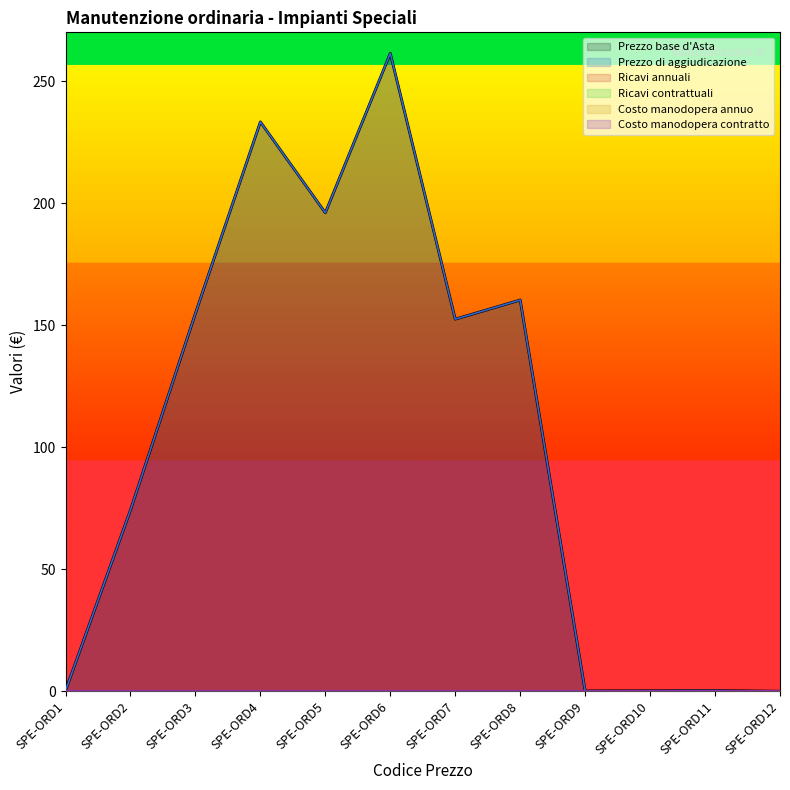

How many lines are shown in the chart?

6